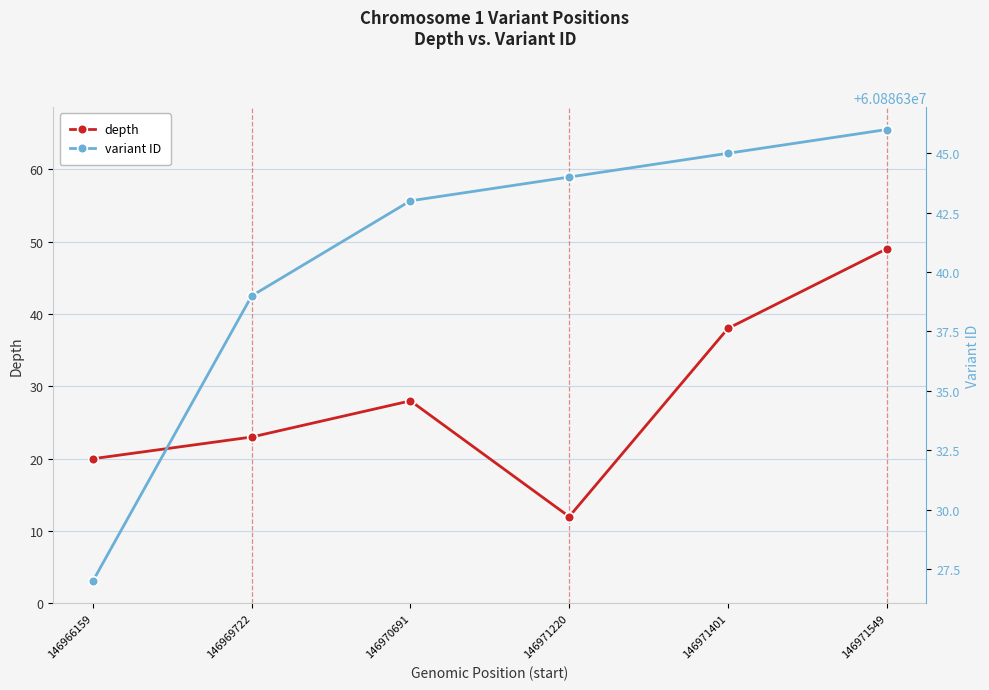

Is the value of depth at 146969722 greater than the value of variant ID at 146969722?

No